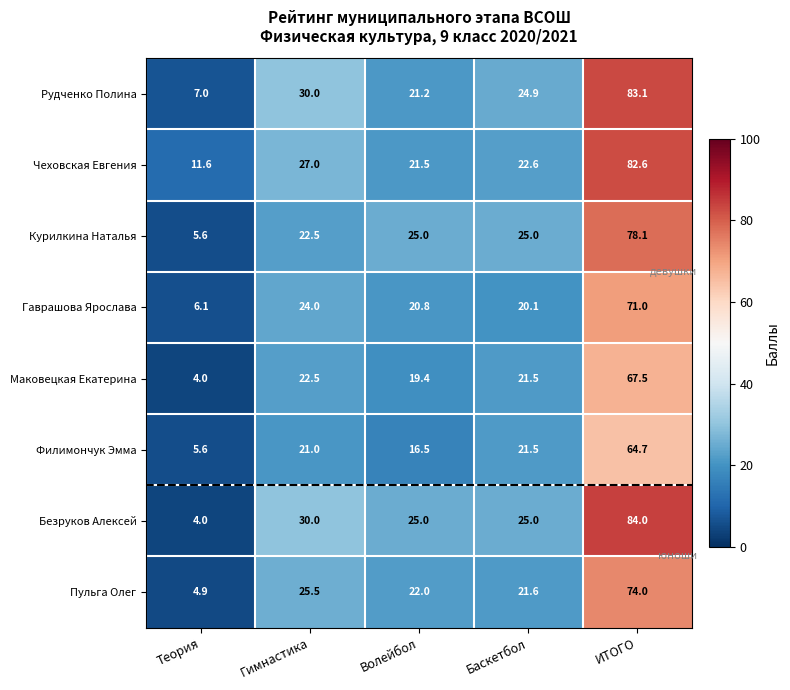

What is the approximate value of Филимончук Эмма at ИТОГО?

64.7